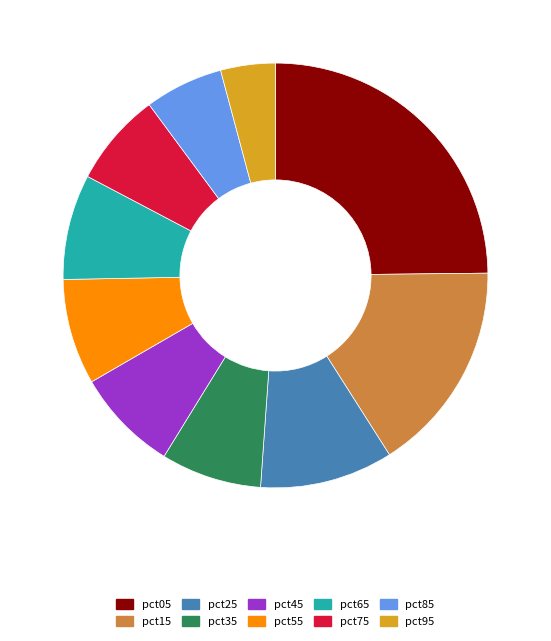

Between pct95 and pct35, which is larger?

pct35